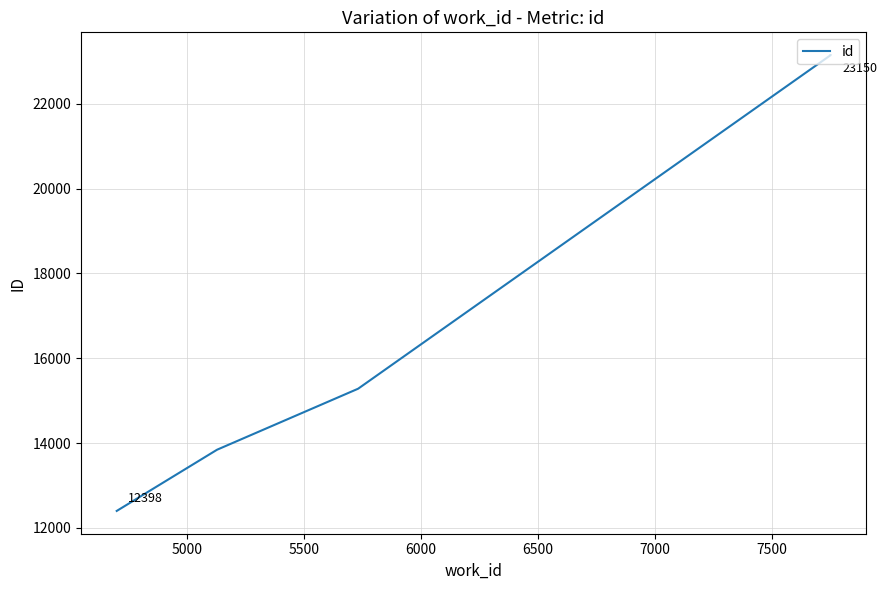

True or false: there are more than 0 points higher than both neighbors.

False